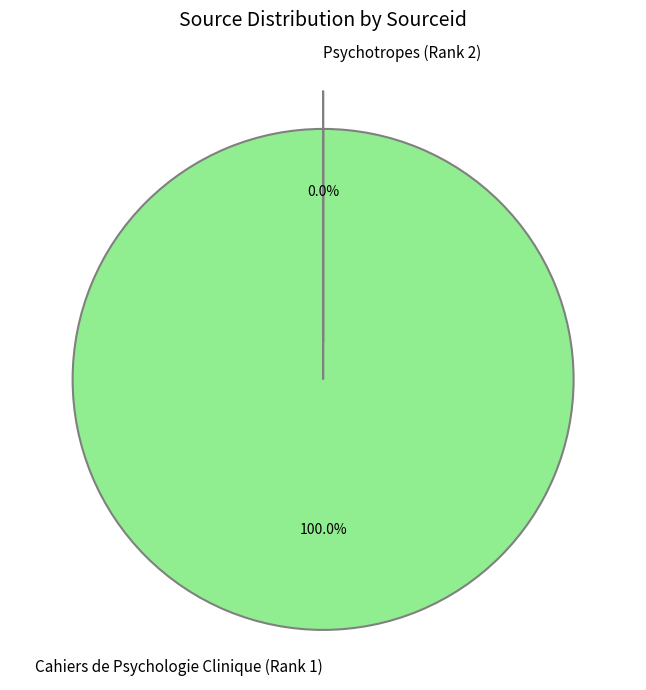

Is there a majority slice in this chart?

Yes